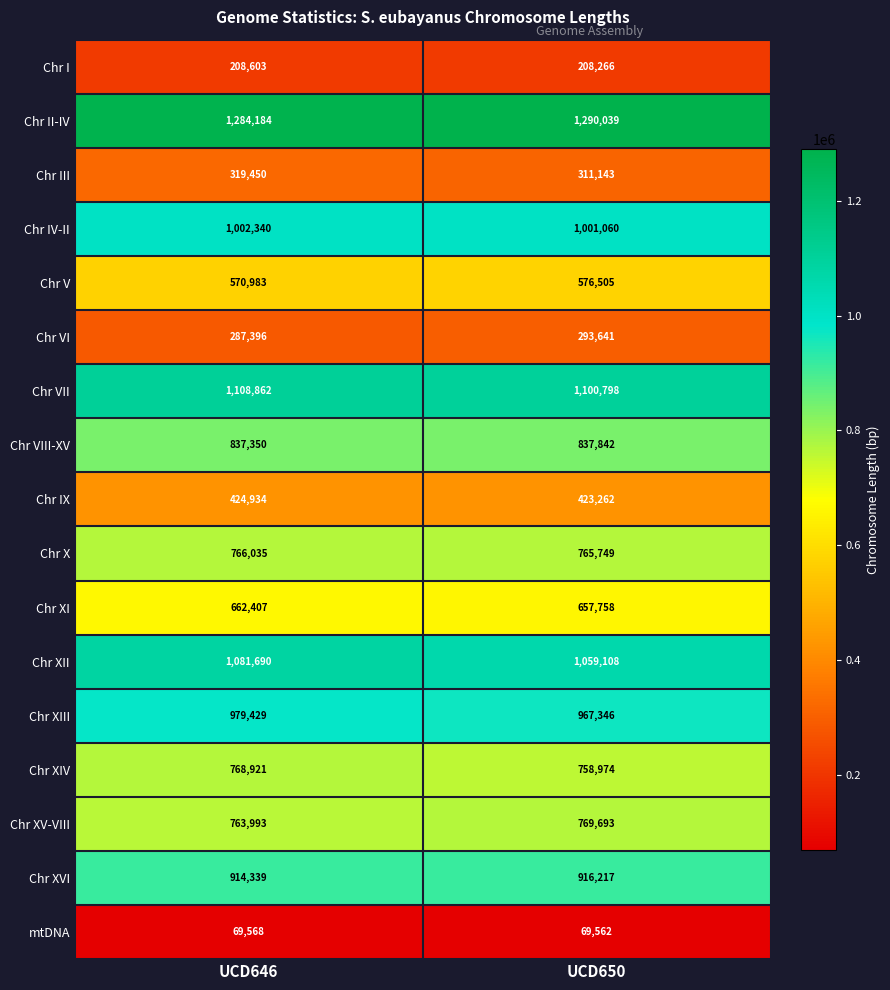

At which label is Chr XI closest to 660082?

UCD650